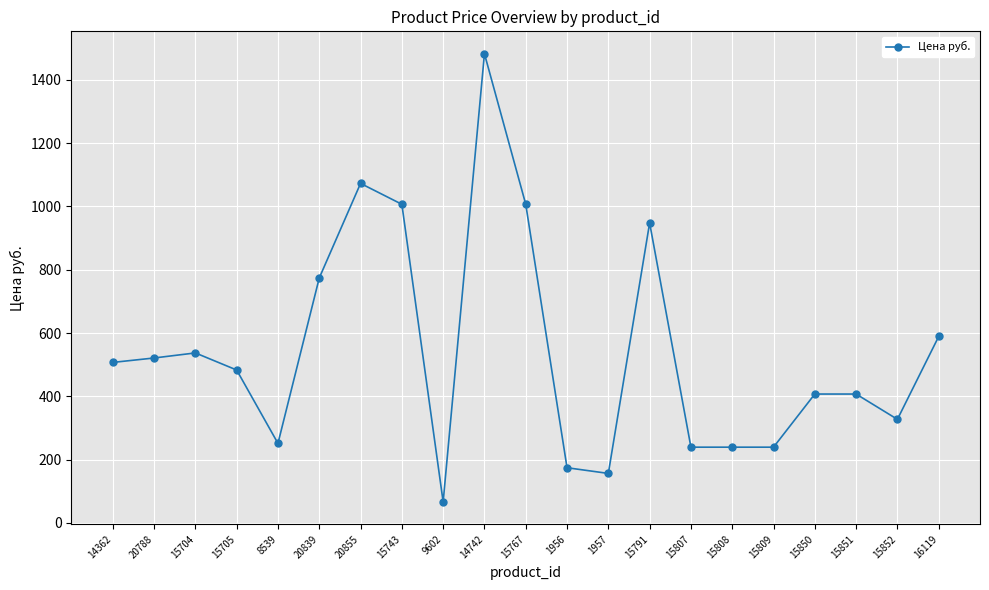

Count the number of data series in this chart.

1